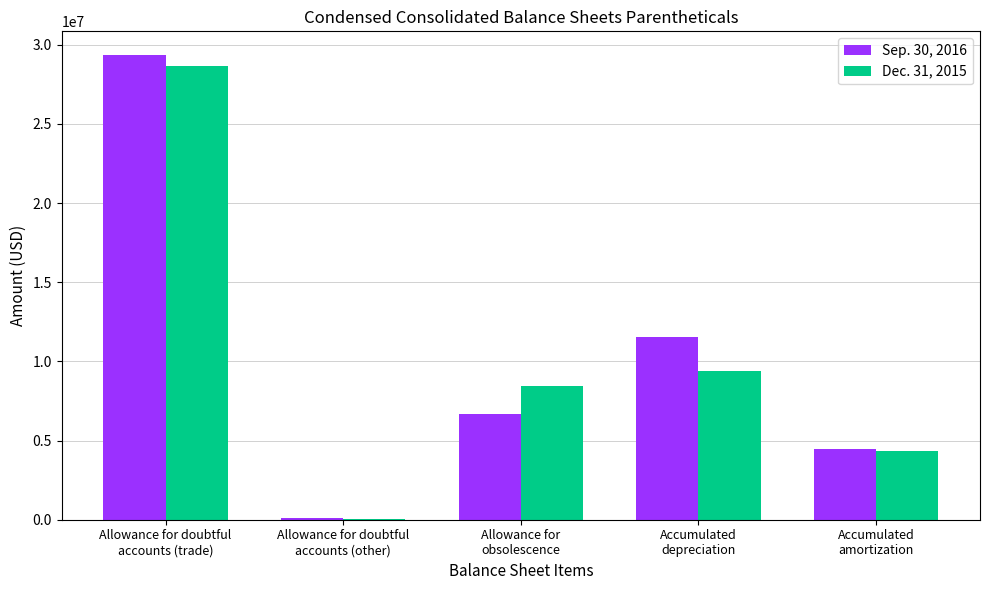

Count the number of data series in this chart.

2